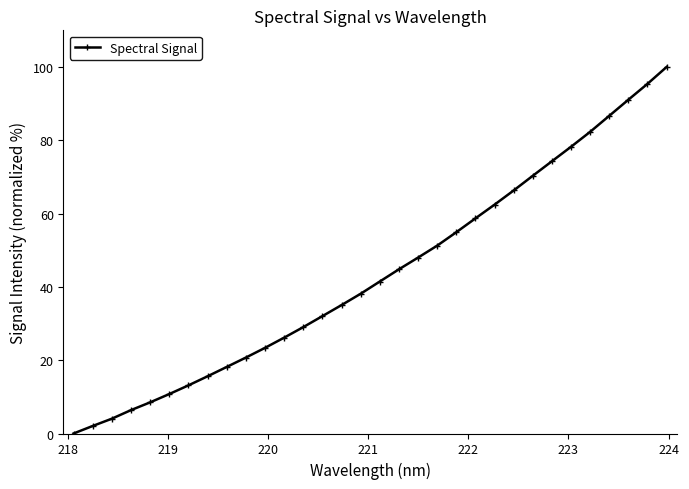

What is the maximum value shown in the chart?

100.0